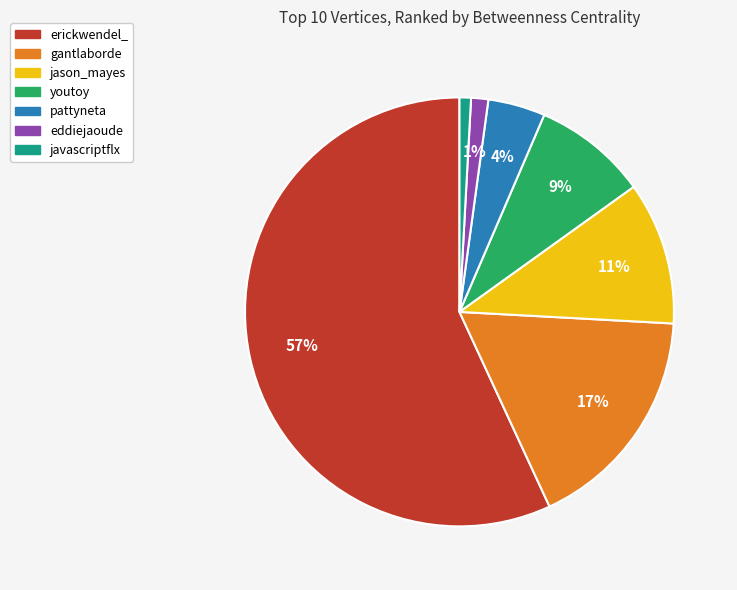

Which category has the biggest portion of the pie?

erickwendel_